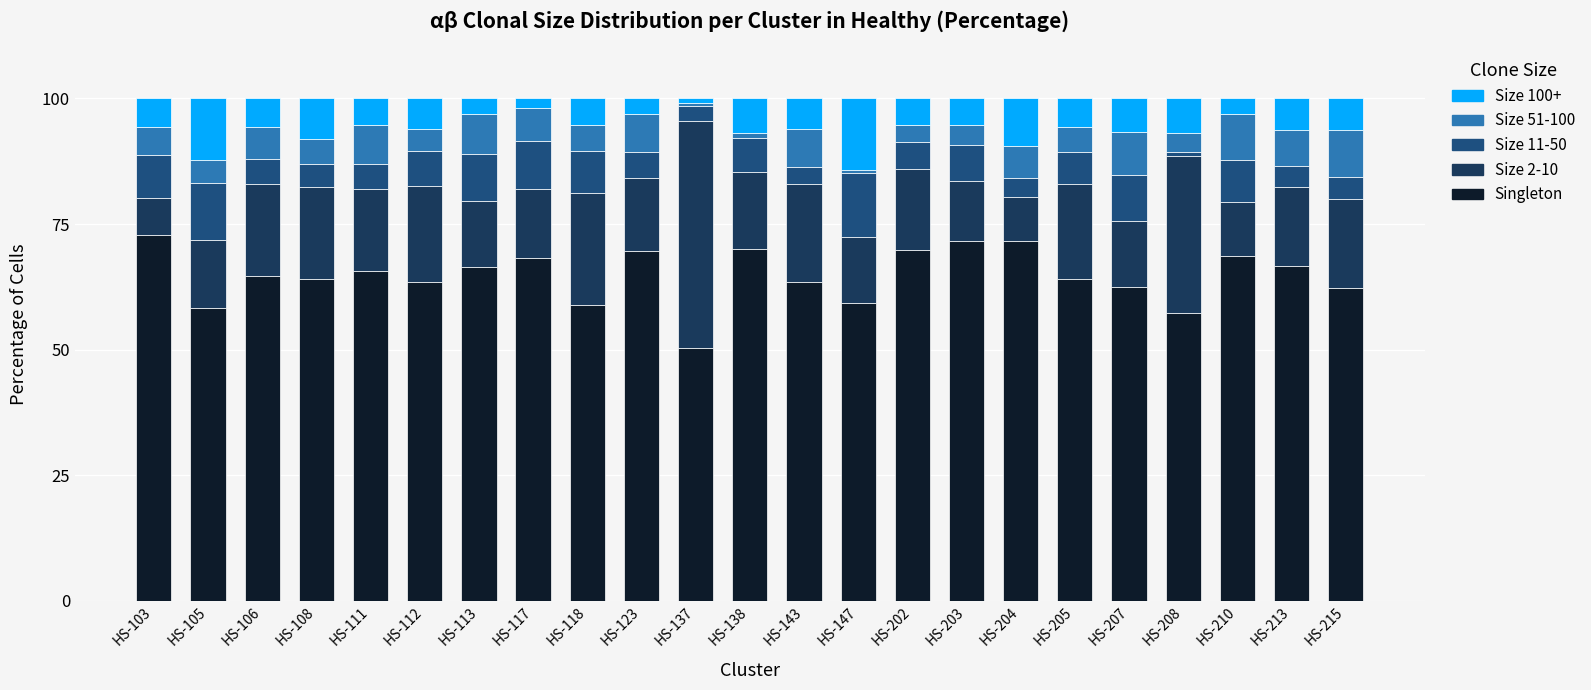

What are all the series names shown in the legend?

Size 100+, Size 51-100, Size 11-50, Size 2-10, Singleton